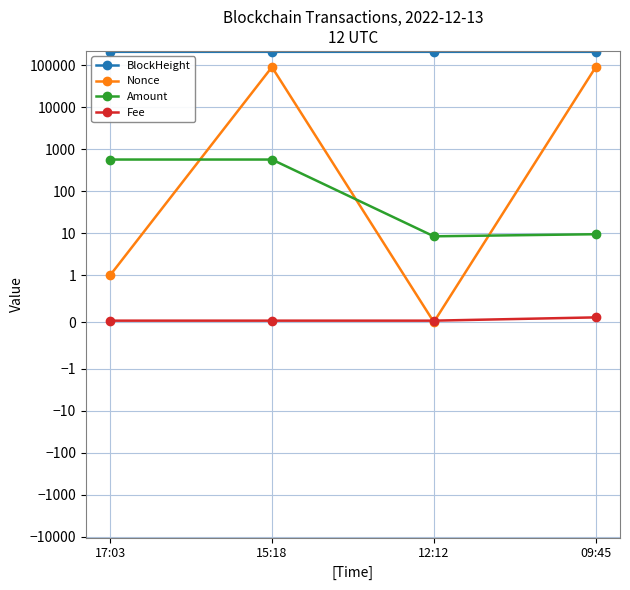

Is it true that Nonce equals 89644.0 at 15:18?

True